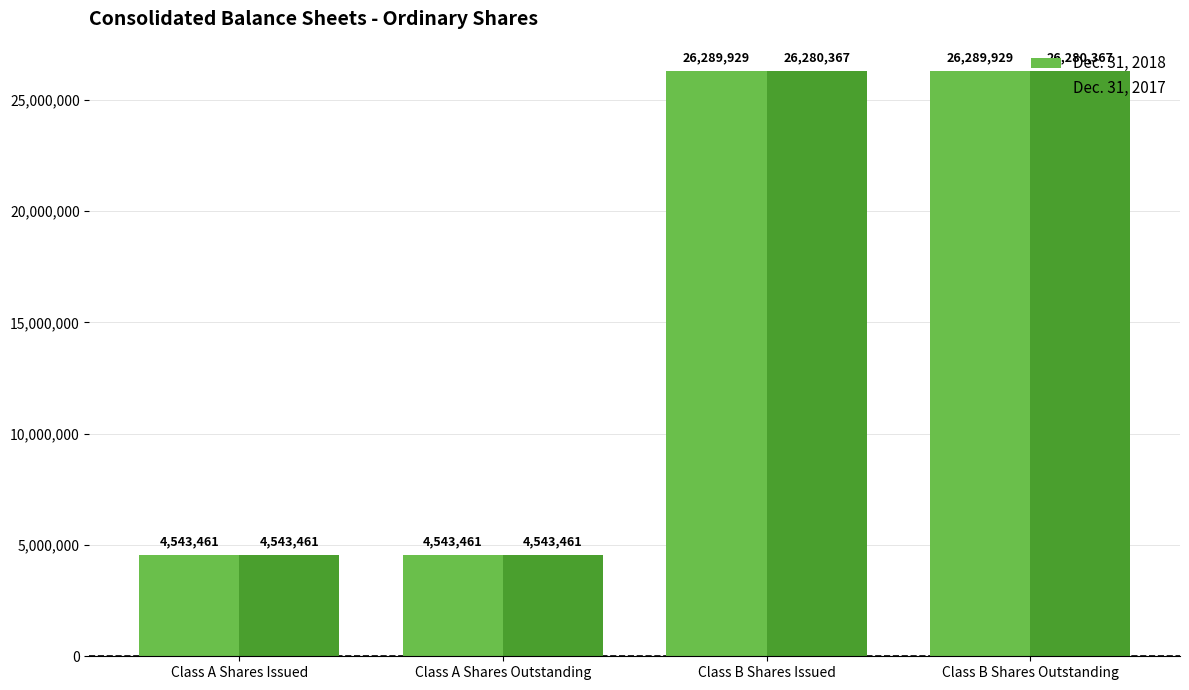

What is the difference between the maximum and minimum values in the Dec. 31, 2017 series?

21736906